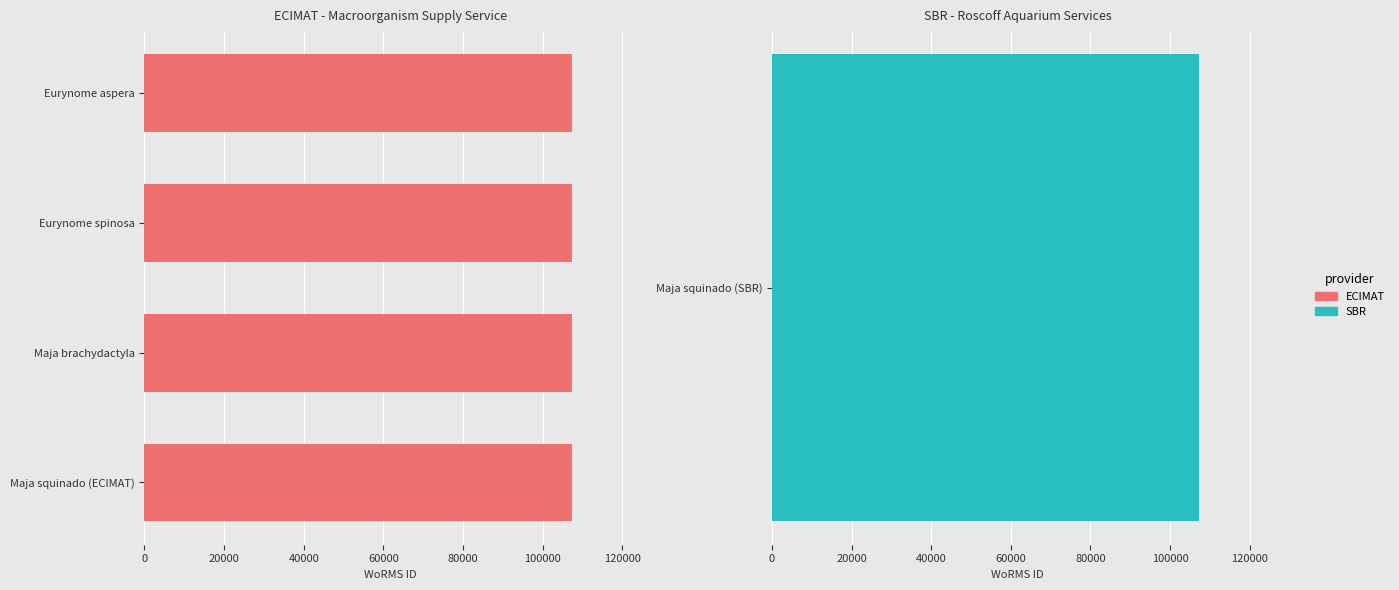

What is the difference between the values at 40000 and 20000?

28